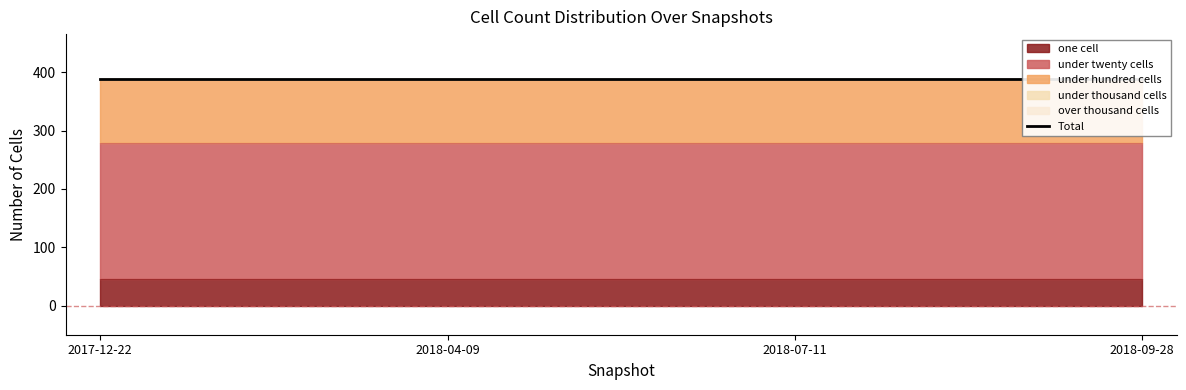

True or false: under_hundred_cells has a value of 74 at 2018-04-09.

False